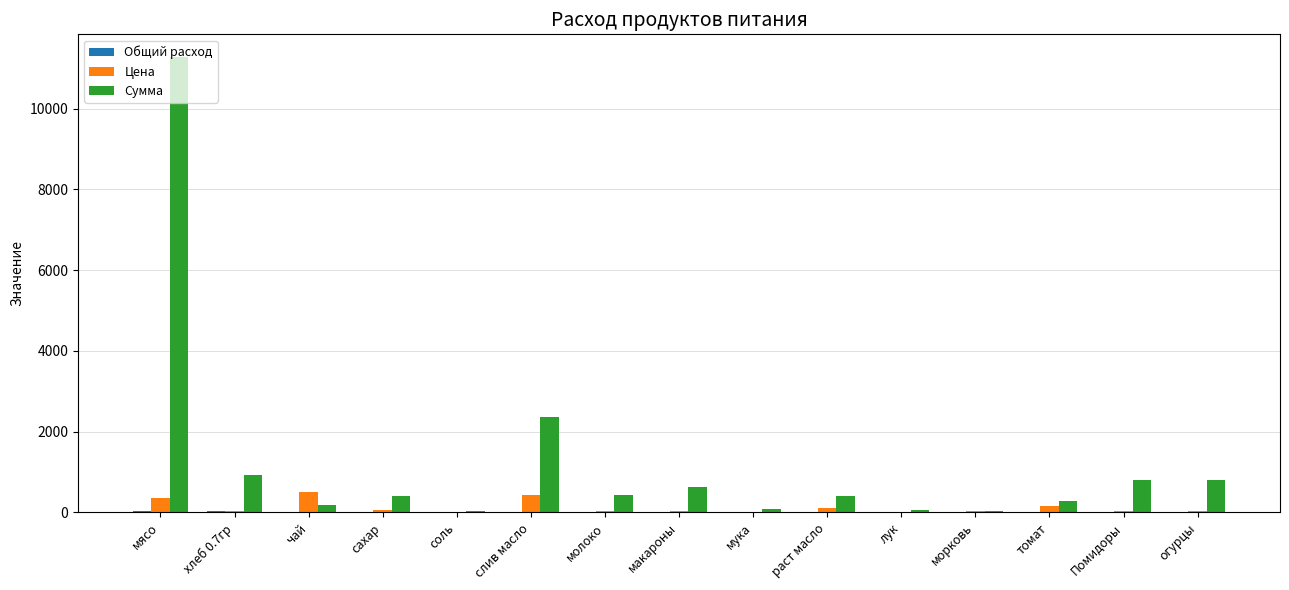

Where is Сумма nearest to the value 5655?

слив масло